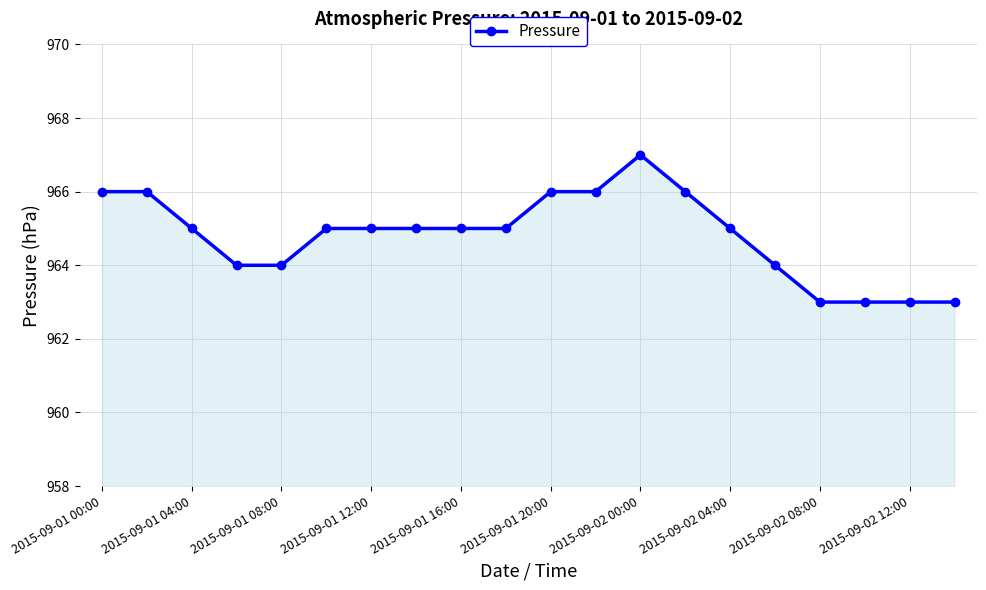

Reading right to left, extract all data points from this chart.

963	963	963	963	964	965	966	967	966	966	965	965	965	965	965	964	964	965	966	966